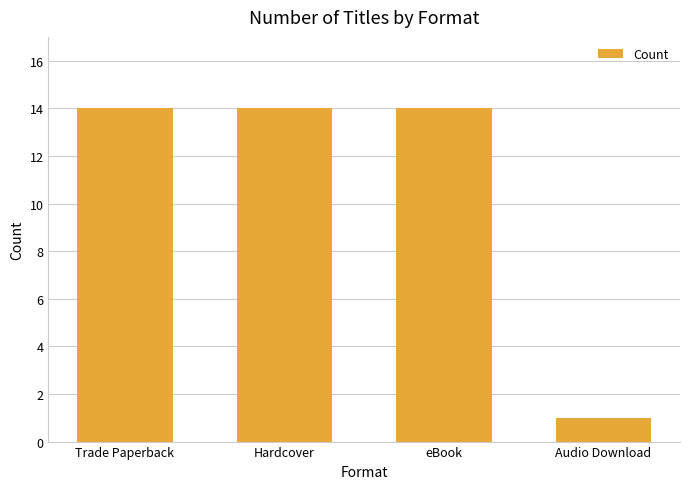

What position from the right is Trade Paperback?

4